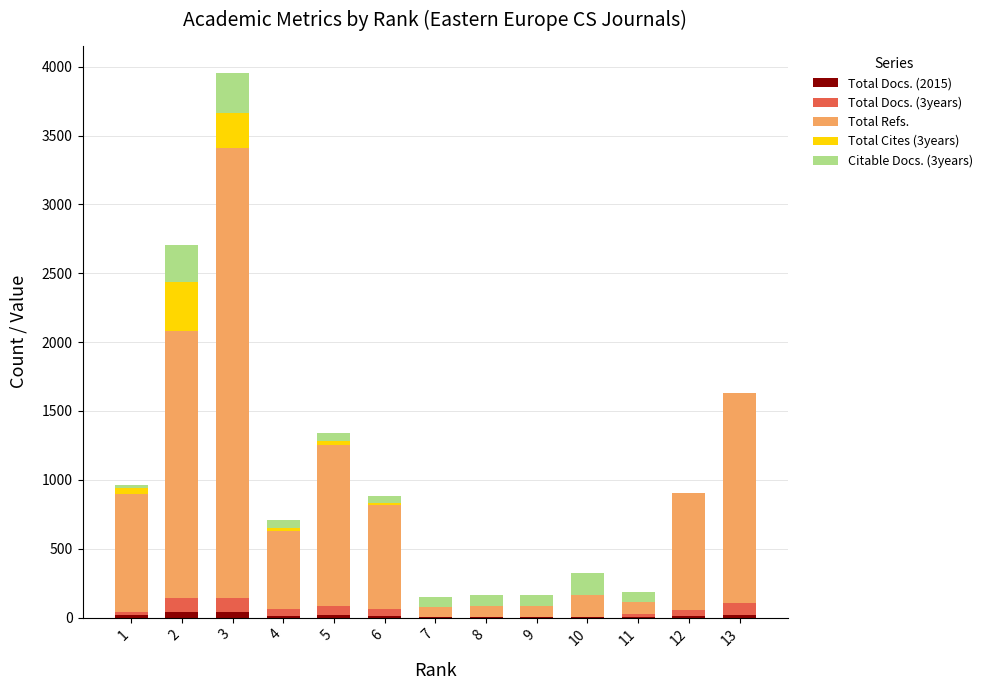

Which series has the largest total across all categories?

Total Refs.